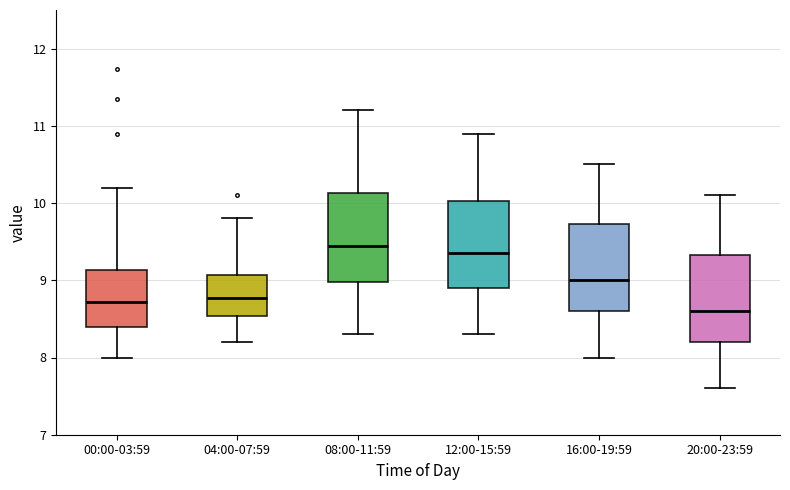

Reading left to right, transcribe this box plot: for each box, give where its median line is, the range the box spans, and where its two whiskers end, as read against the y-axis. The values are not printed on the chart, so give them approximately, as read against the axis.

00:00-03:59: median 8.7, box 8.4 to 9.1, whiskers 8.0 to 10.2
04:00-07:59: median 8.8, box 8.5 to 9.1, whiskers 8.2 to 9.8
08:00-11:59: median 9.5, box 9.0 to 10.1, whiskers 8.3 to 11.2
12:00-15:59: median 9.4, box 8.9 to 10.0, whiskers 8.3 to 10.9
16:00-19:59: median 9.0, box 8.6 to 9.7, whiskers 8.0 to 10.5
20:00-23:59: median 8.6, box 8.2 to 9.3, whiskers 7.6 to 10.1